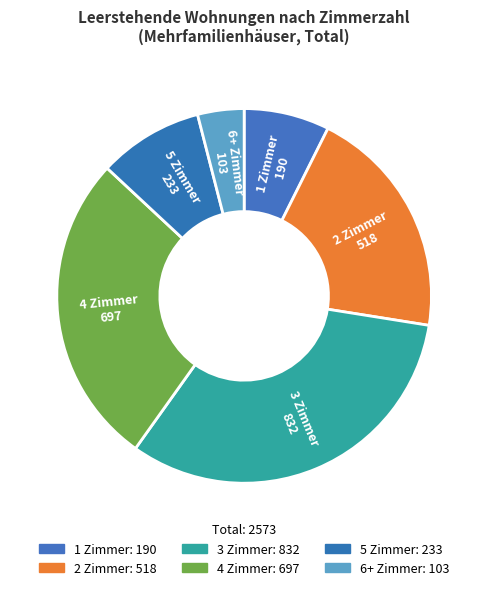

True or false: 1 Zimmer accounts for 7% of the total.

True